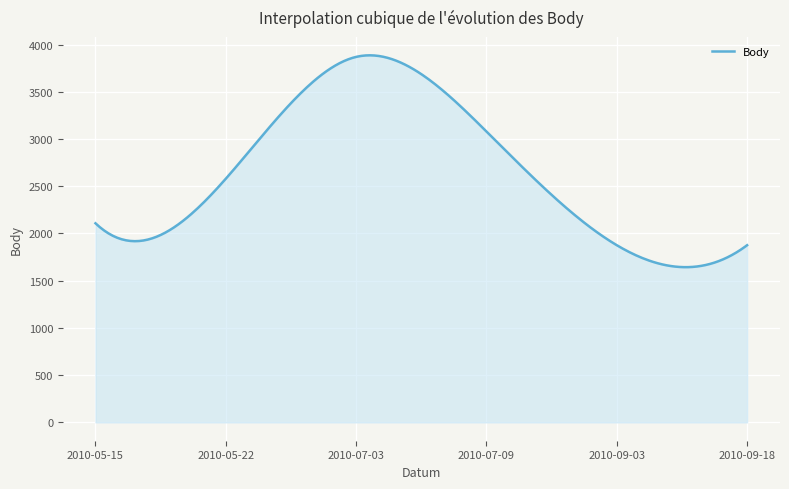

What is the difference between the maximum and minimum values?

2243.3